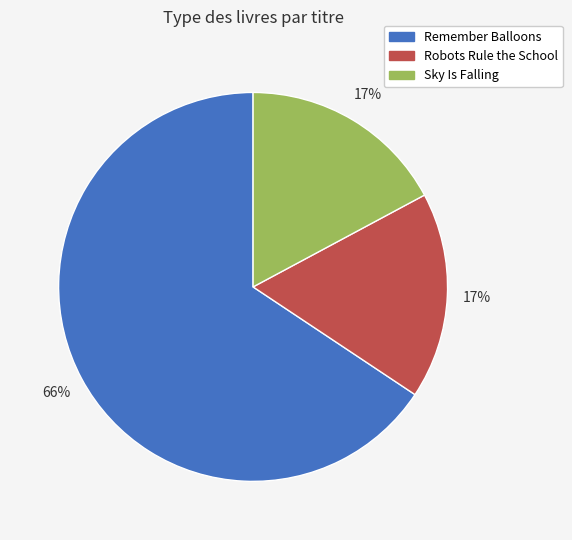

Which slice is the largest?

Remember Balloons